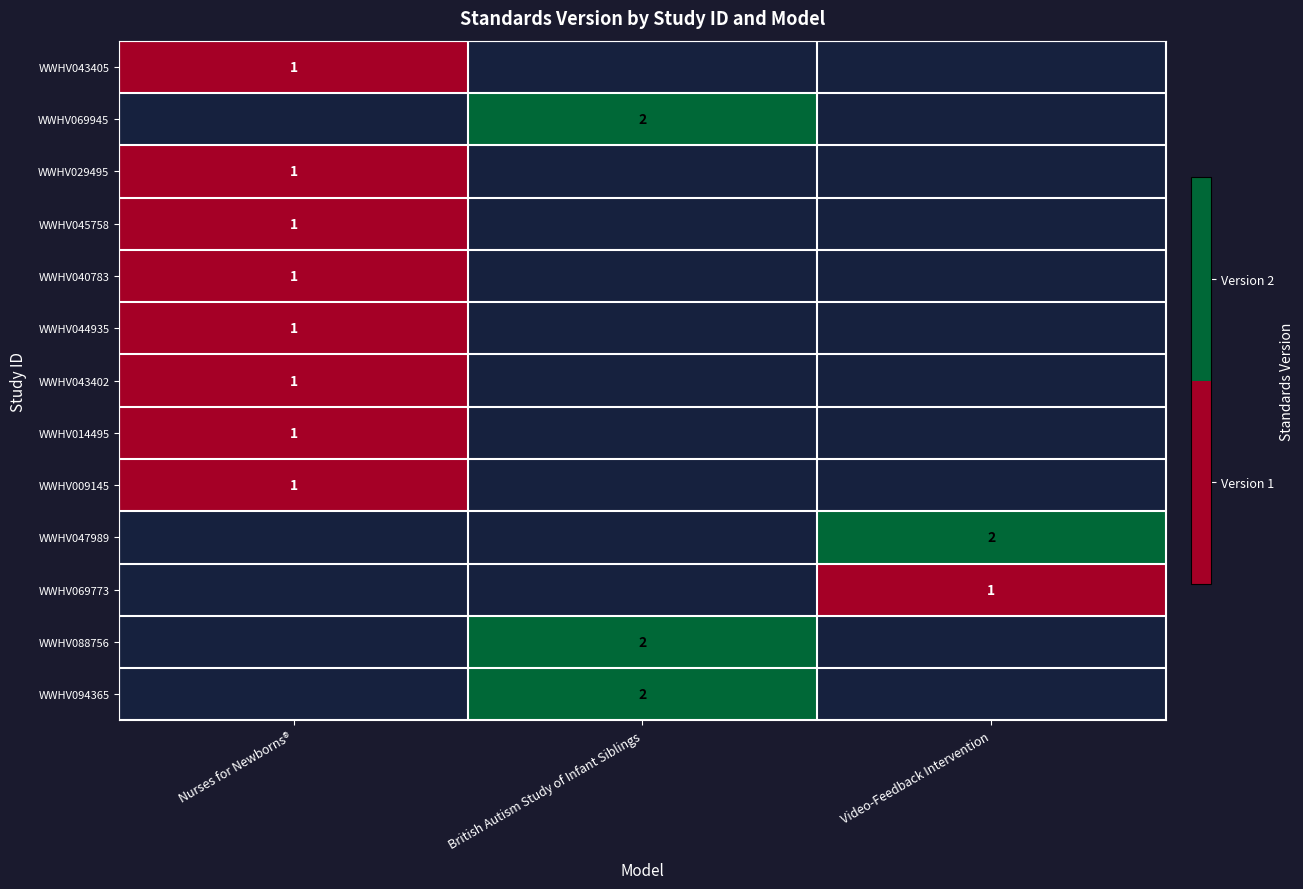

The WWHV009145 series shows 2 at Nurses for Newborns®. True or false?

False